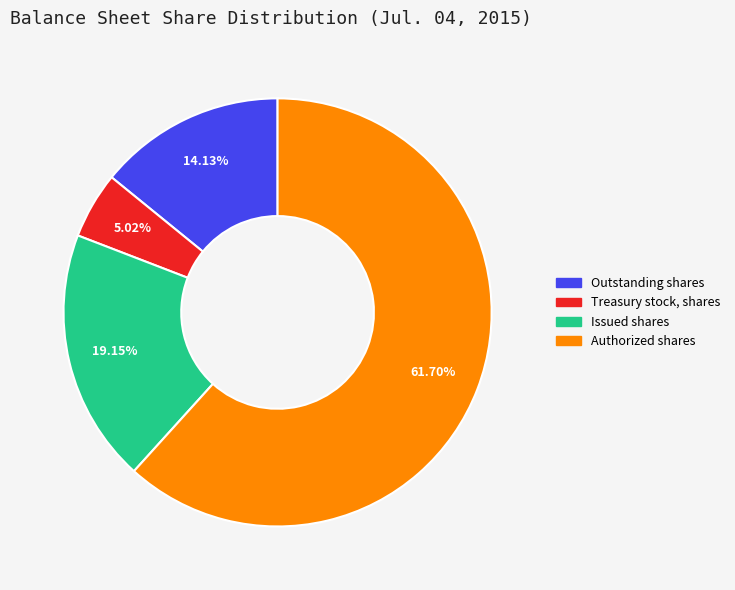

Is there a majority slice in this chart?

Yes